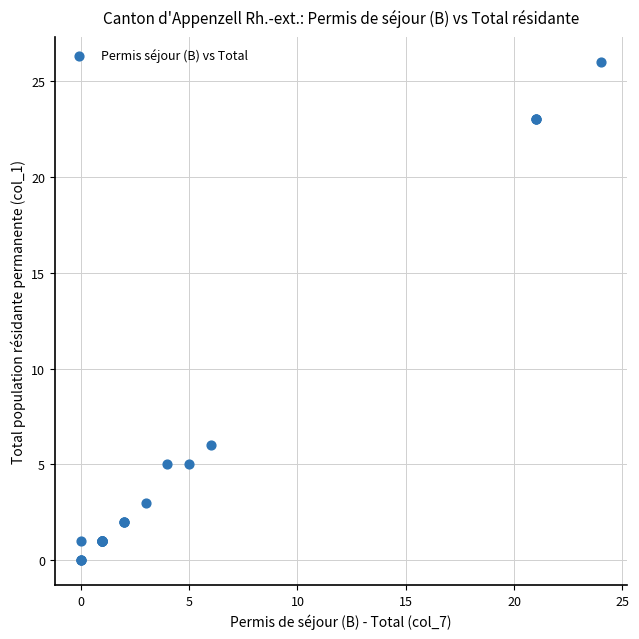

What Y value in the scatter plot is closest to 13?

6